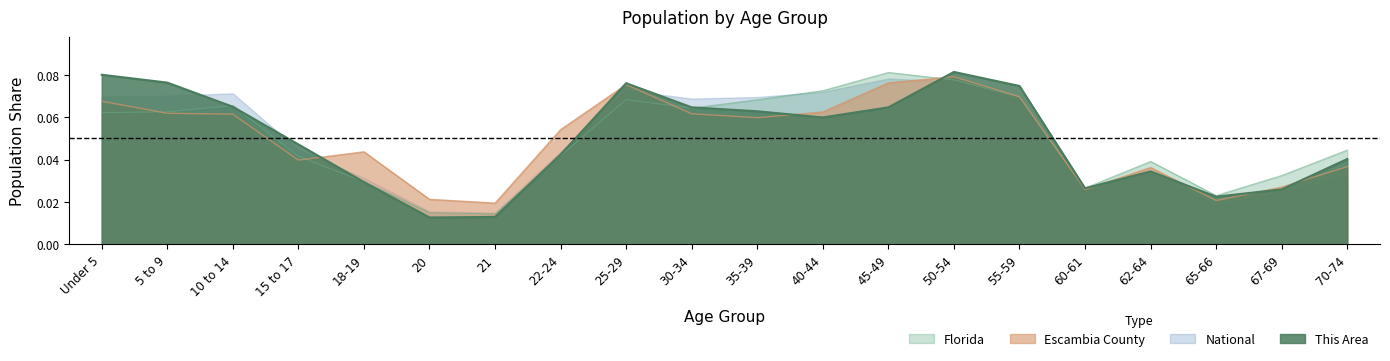

List the series in order of their peak value, highest first.

This Area, Florida, Escambia County, National